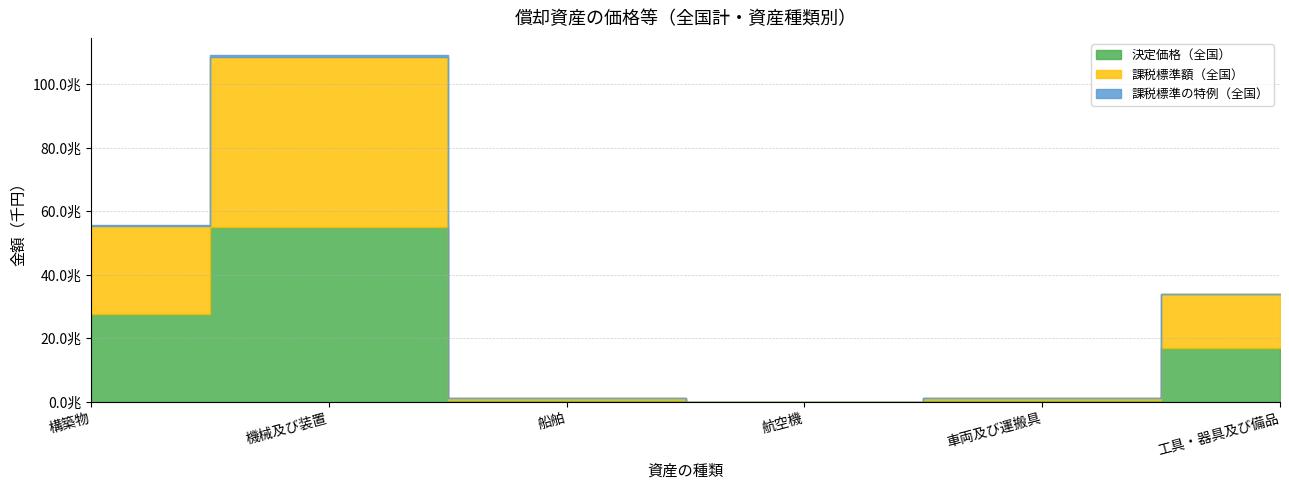

What is the sum of the 課税標準額（全国） values at 車両及び運搬具 and 構築物?

28236275528